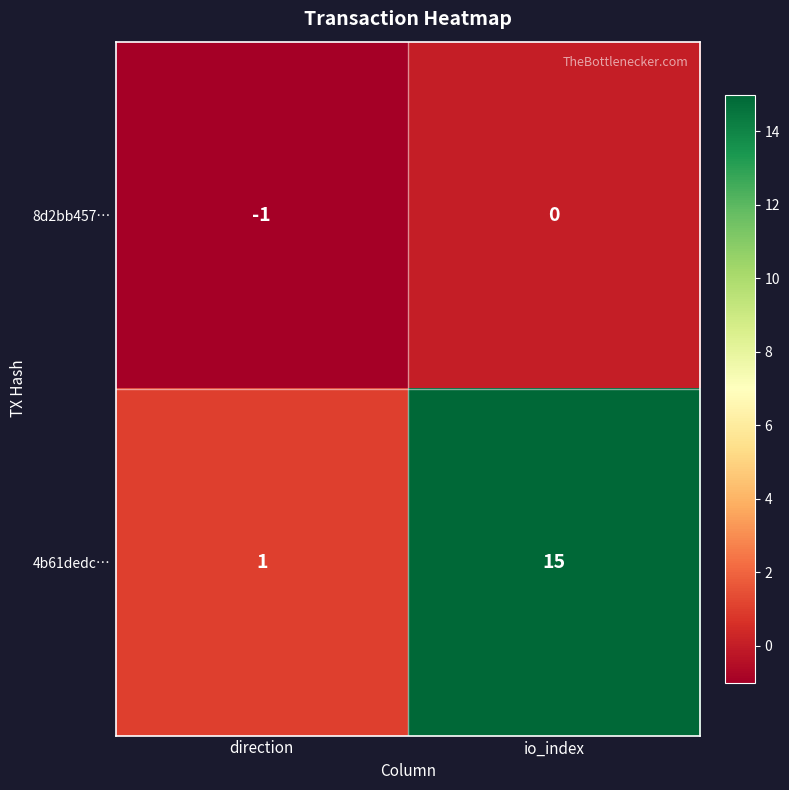

The value of 8d2bb457… at direction is -1. True or false?

True